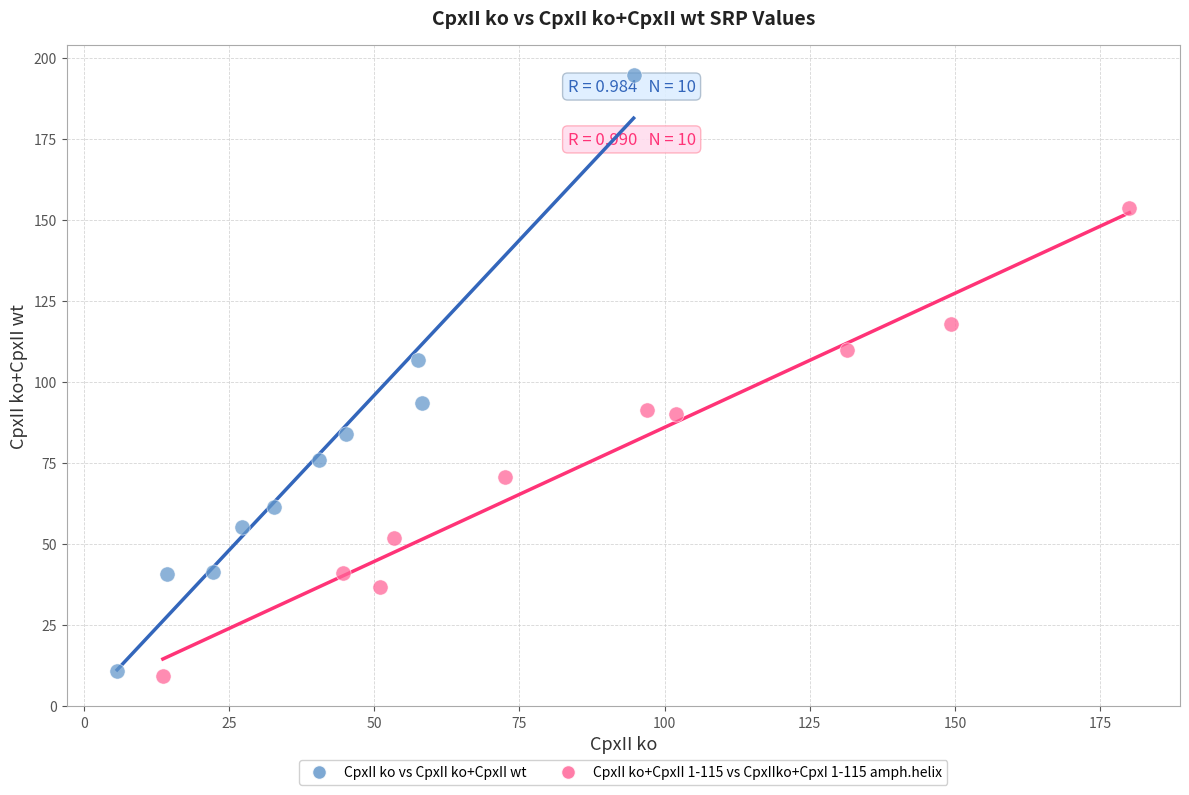

Which series contains the highest Y value?

CpxII ko vs CpxII ko+CpxII wt